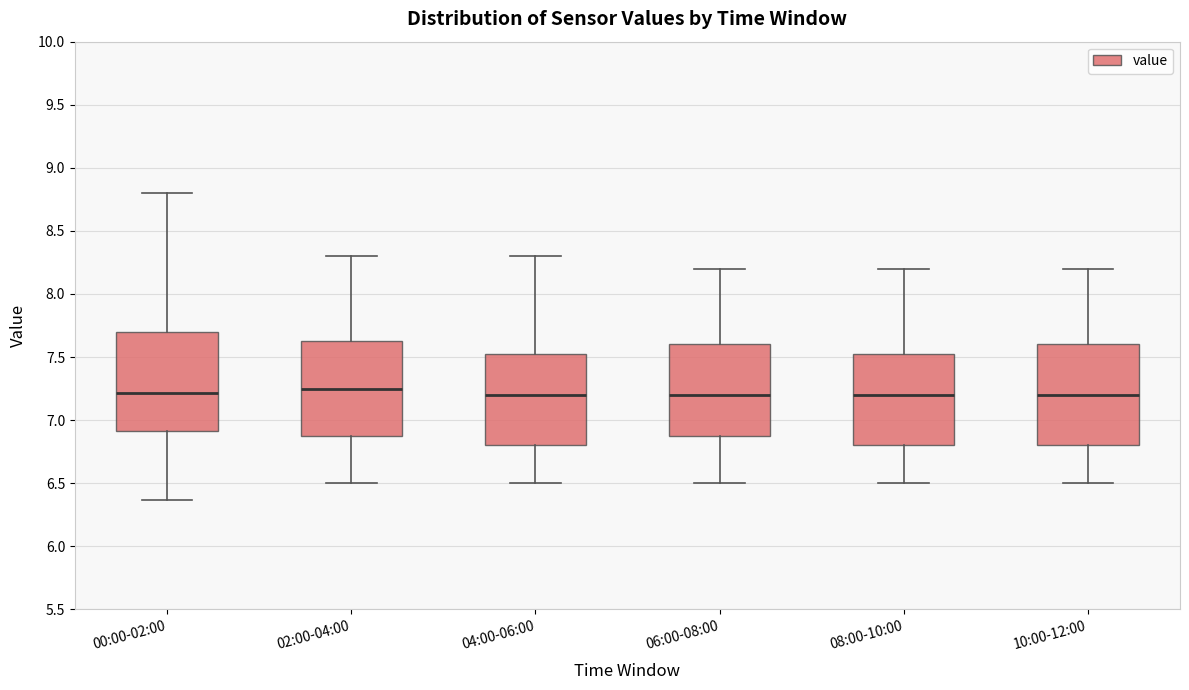

Reading left to right, transcribe this box plot: for each box, give where its median line is, the range the box spans, and where its two whiskers end, as read against the y-axis. The values are not printed on the chart, so give them approximately, as read against the axis.

00:00-02:00: median 7.20, box 6.90 to 7.70, whiskers 6.35 to 8.80
02:00-04:00: median 7.25, box 6.90 to 7.65, whiskers 6.50 to 8.30
04:00-06:00: median 7.20, box 6.80 to 7.55, whiskers 6.50 to 8.30
06:00-08:00: median 7.20, box 6.90 to 7.60, whiskers 6.50 to 8.20
08:00-10:00: median 7.20, box 6.80 to 7.55, whiskers 6.50 to 8.20
10:00-12:00: median 7.20, box 6.80 to 7.60, whiskers 6.50 to 8.20